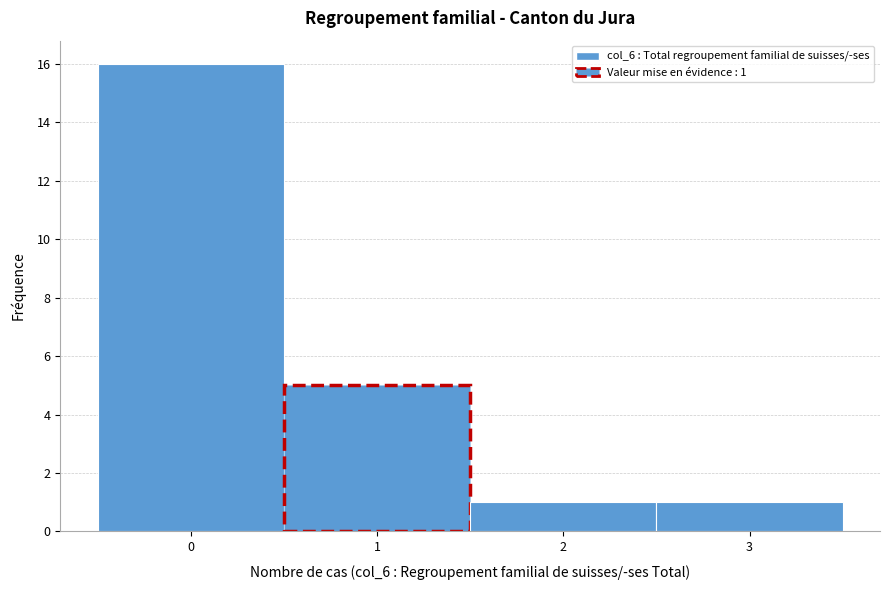

Which range on the x-axis has the tallest bar?

-0.5 to 0.5